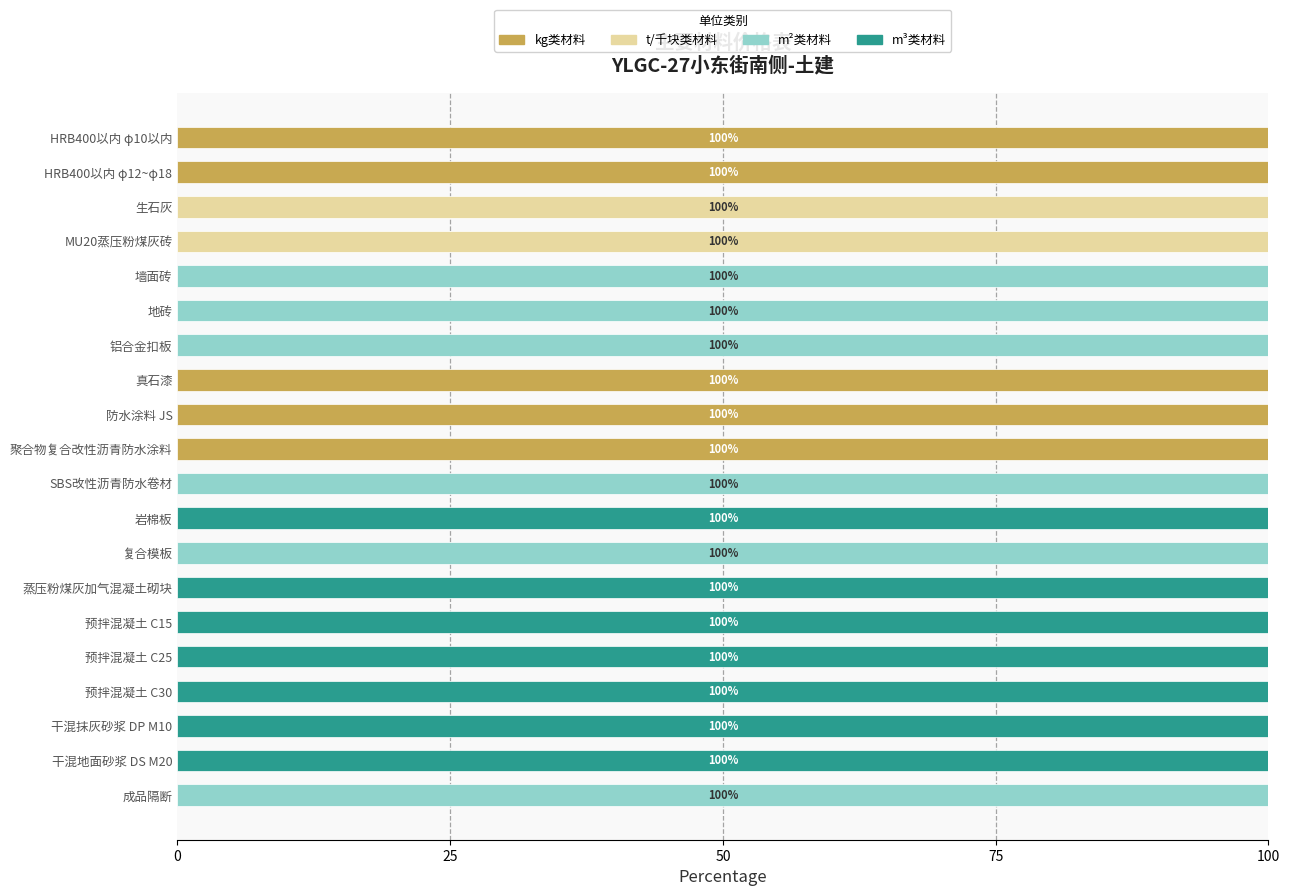

What is the total value across all series at 干混地面砂浆 DS M20?

100